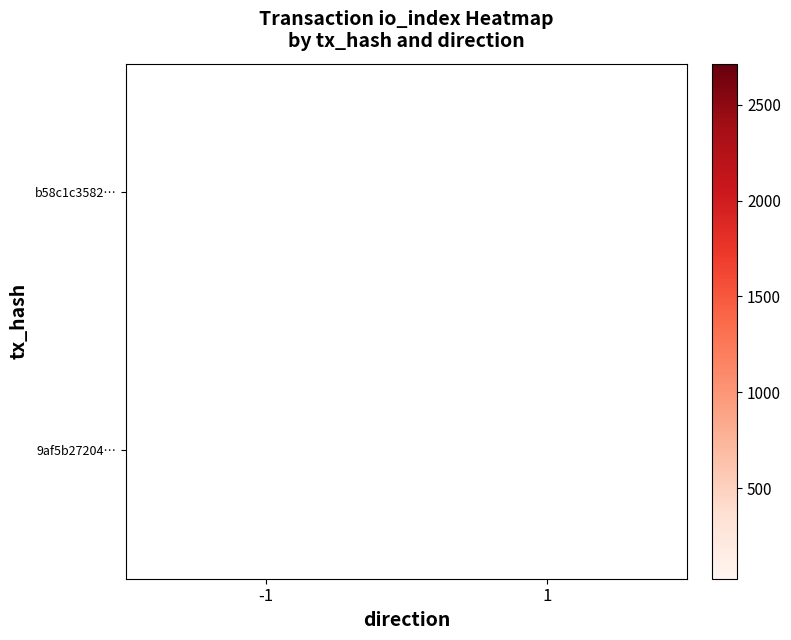

Is it true that 9af5b27204… equals 14 at 1?

False